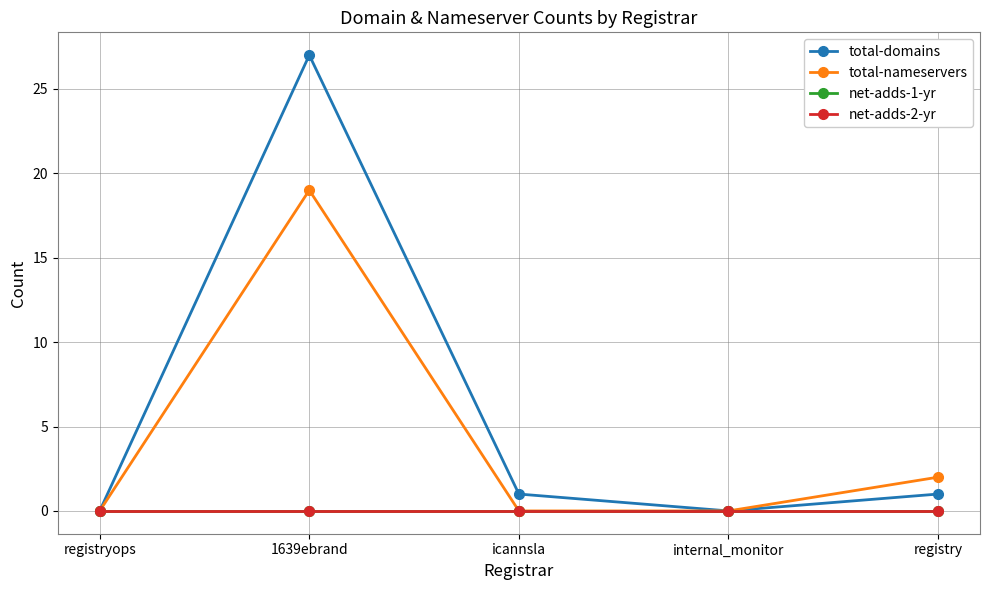

What is the label of the 5th point from the right?

registryops